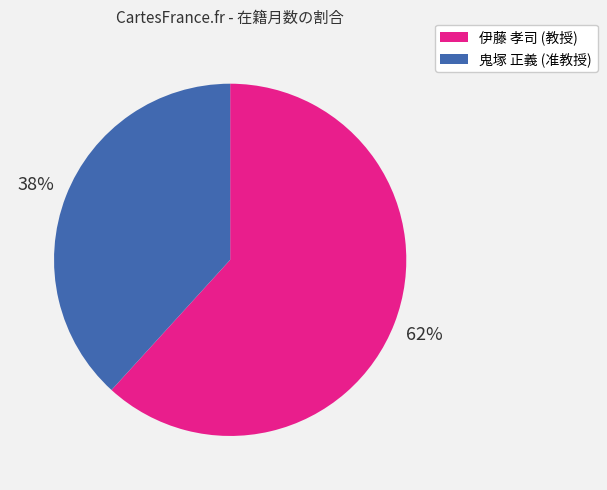

To the nearest percent, what percentage of the pie is 鬼塚 正義 (准教授)?

38%